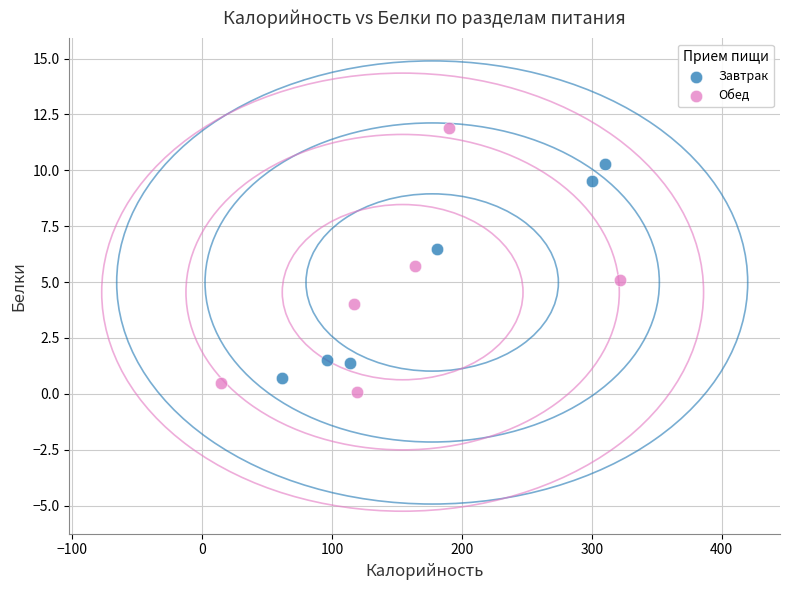

Which series reaches the minimum Y coordinate?

Обед